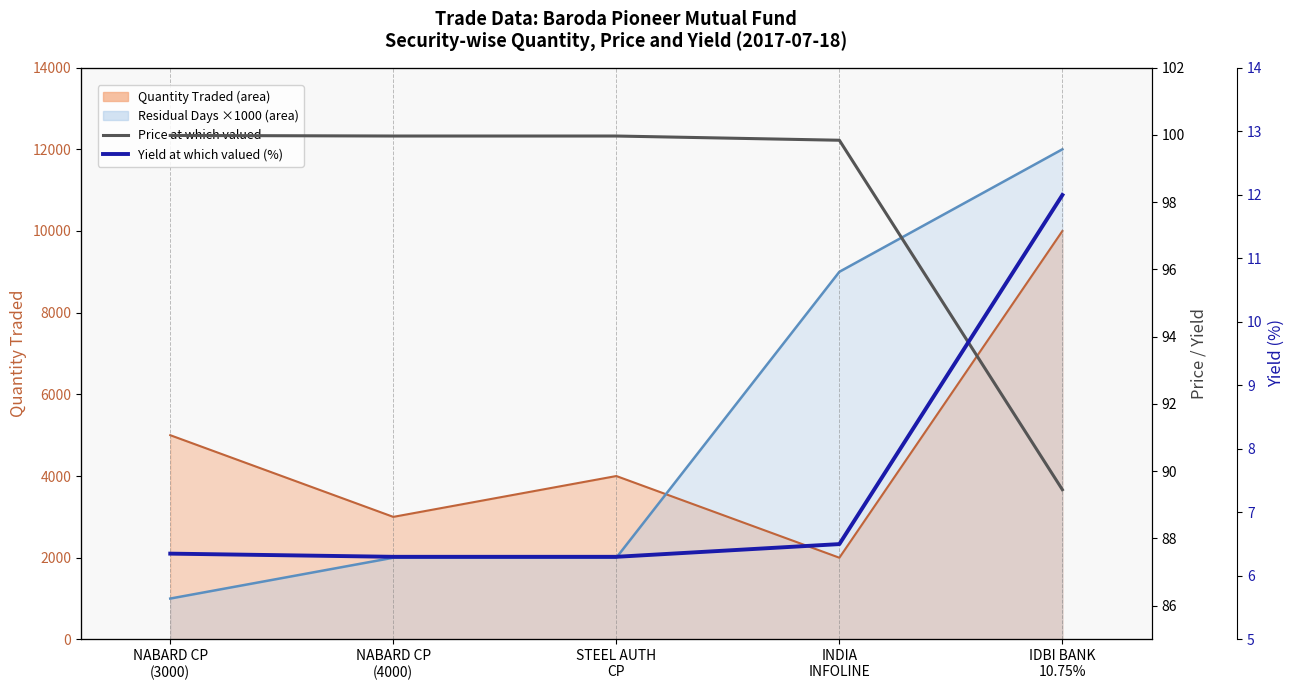

True or false: Price at which valued and Yield at which valued (%) intersect in this chart.

False